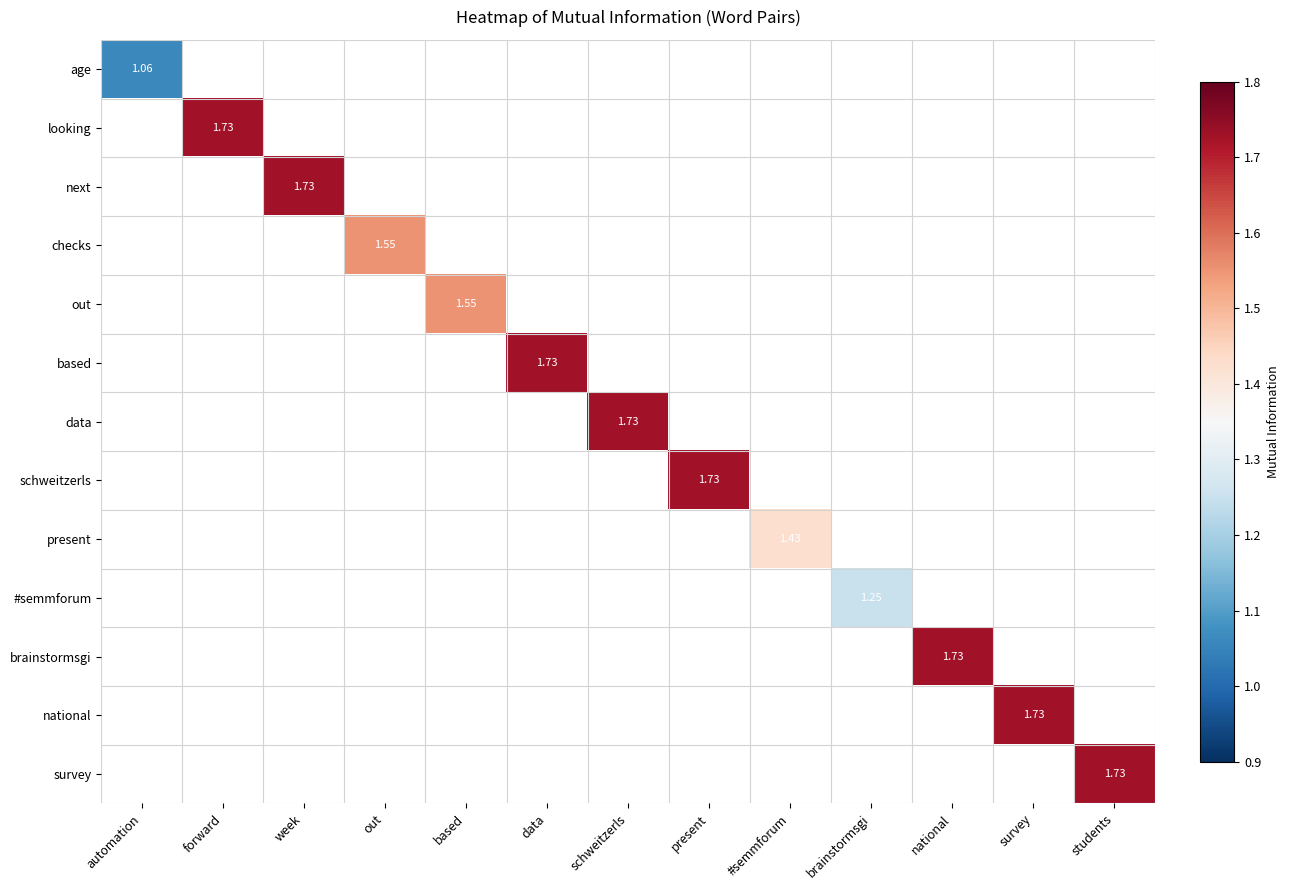

Which category has the highest value across all series?

forward